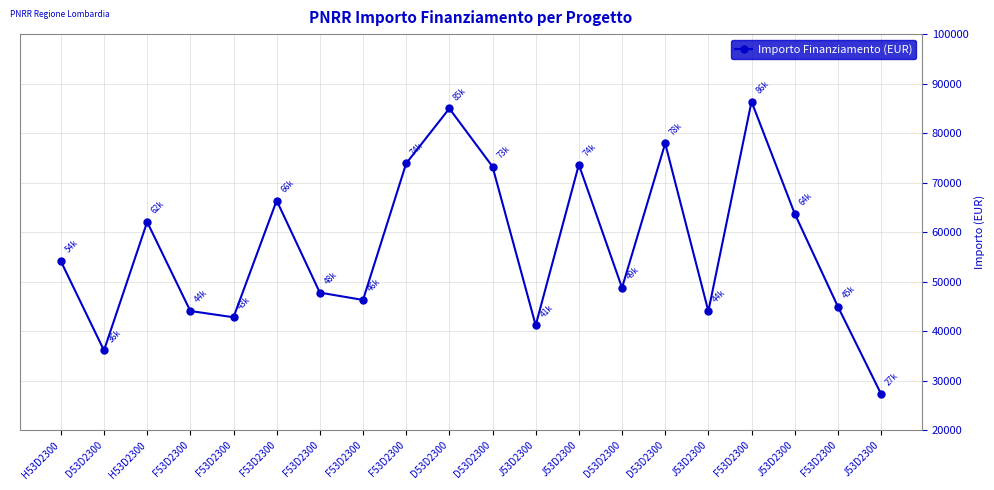

How many lines are shown in the chart?

1